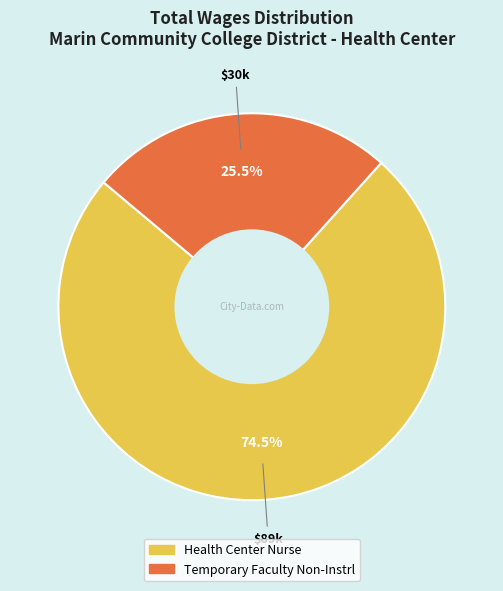

Does any single category account for the majority?

Yes